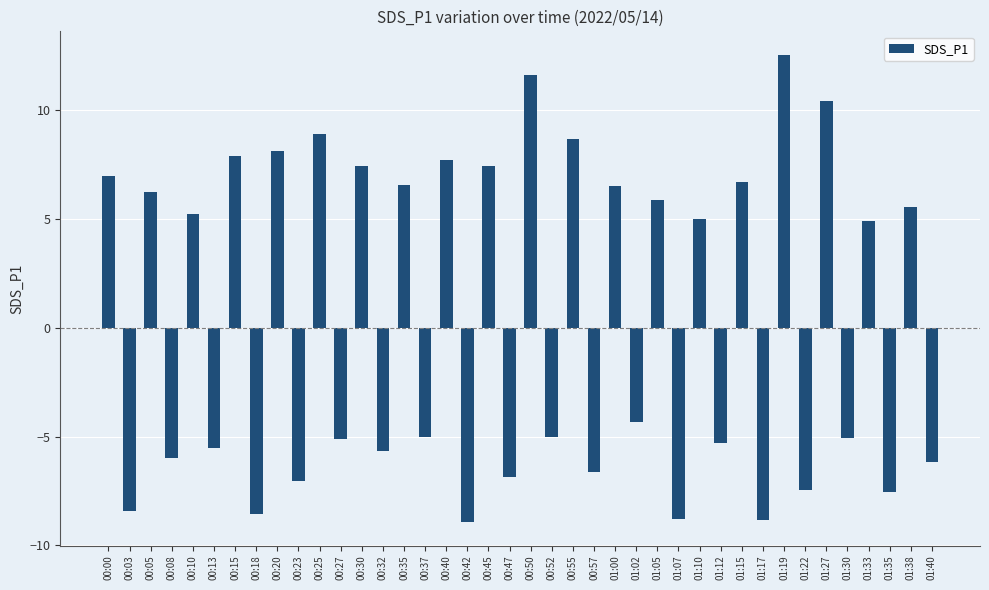

The chart shows a value of -9.2 at 00:27. True or false?

False